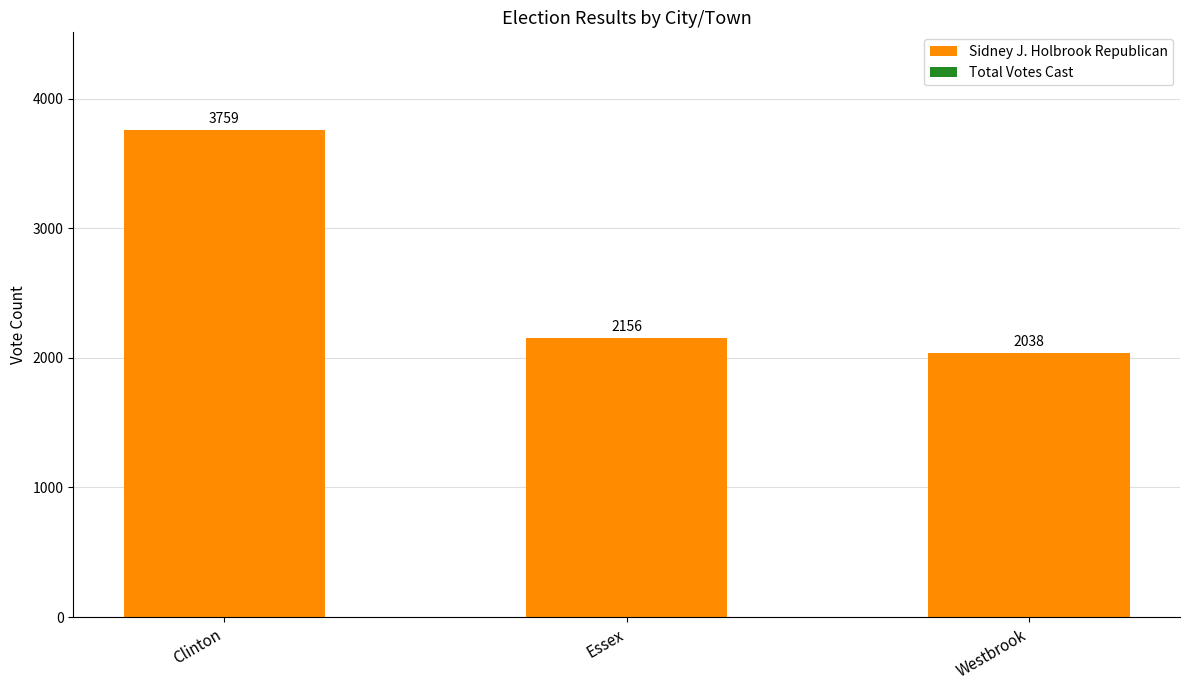

Rank the categories by value from lowest to highest.

Westbrook, Essex, Clinton